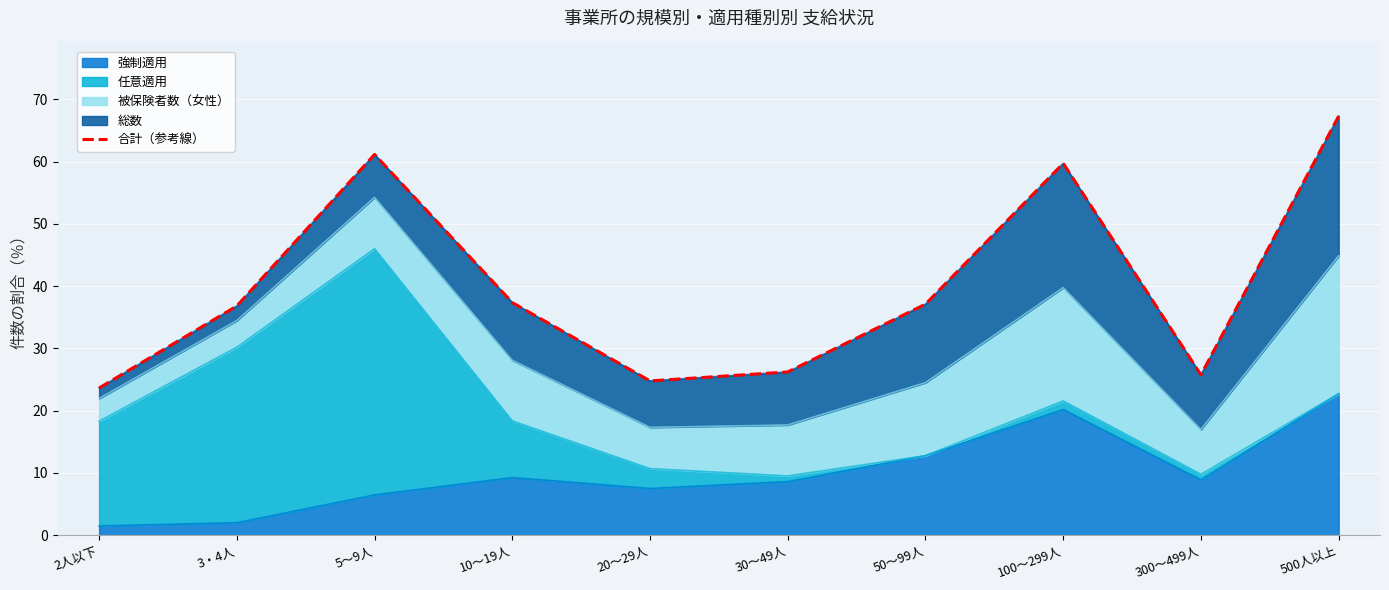

Does the chart display data point markers on the line(s)?

No